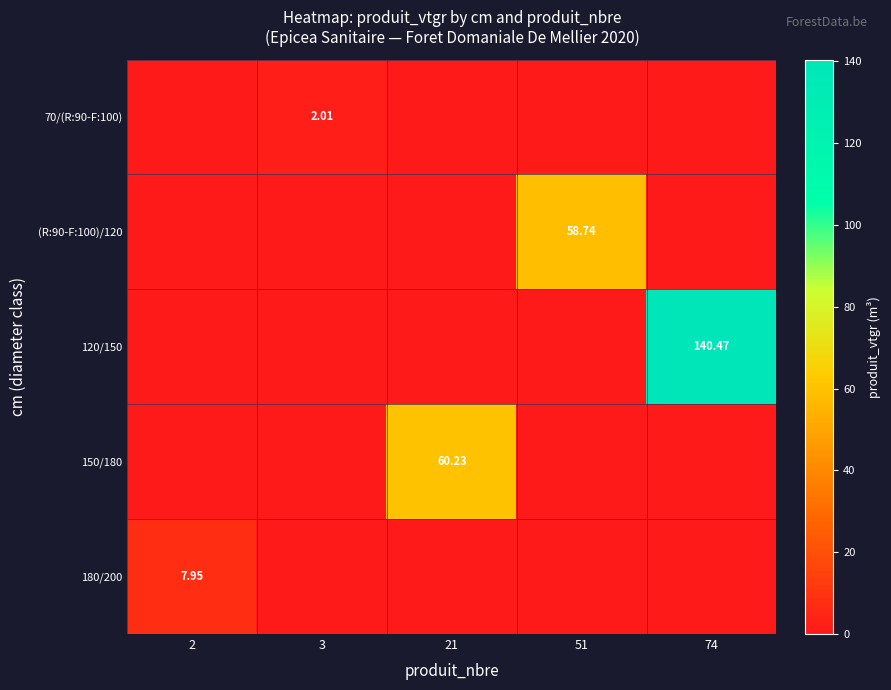

Is the value of (R:90-F:100)/120 at 3 greater than the value of 70/(R:90-F:100) at 3?

No